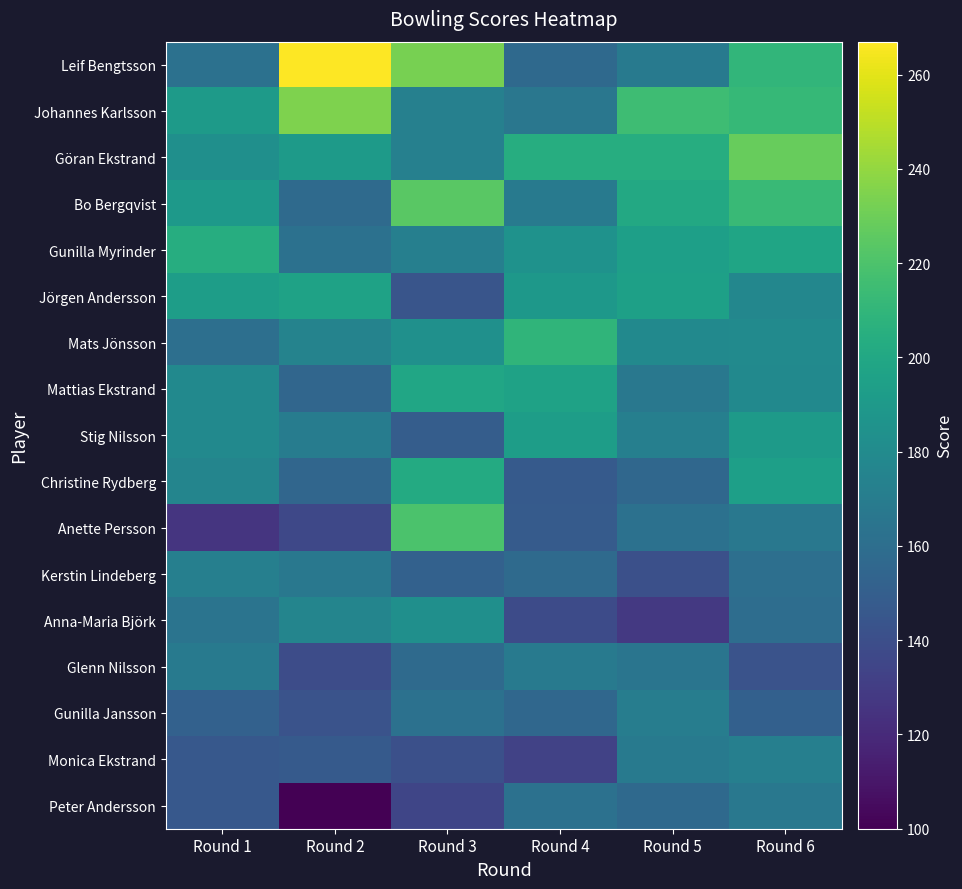

Reading right to left, what are all the values shown in this chart?

Leif Bengtsson: Round 6=210	Round 5=169	Round 4=157	Round 3=233	Round 2=267	Round 1=162
Johannes Karlsson: Round 6=212	Round 5=215	Round 4=166	Round 3=173	Round 2=235	Round 1=191
Göran Ekstrand: Round 6=228	Round 5=204	Round 4=204	Round 3=173	Round 2=191	Round 1=183
Bo Bergqvist: Round 6=213	Round 5=201	Round 4=168	Round 3=224	Round 2=158	Round 1=190
Gunilla Myrinder: Round 6=198	Round 5=194	Round 4=185	Round 3=172	Round 2=162	Round 1=204
Jörgen Andersson: Round 6=177	Round 5=195	Round 4=189	Round 3=144	Round 2=196	Round 1=193
Mats Jönsson: Round 6=180	Round 5=179	Round 4=209	Round 3=184	Round 2=175	Round 1=161
Mattias Ekstrand: Round 6=179	Round 5=167	Round 4=196	Round 3=199	Round 2=155	Round 1=179
Stig Nilsson: Round 6=191	Round 5=172	Round 4=193	Round 3=149	Round 2=170	Round 1=179
Christine Rydberg: Round 6=194	Round 5=156	Round 4=147	Round 3=202	Round 2=155	Round 1=176
Anette Persson: Round 6=167	Round 5=162	Round 4=148	Round 3=220	Round 2=136	Round 1=126
Kerstin Lindeberg: Round 6=161	Round 5=141	Round 4=158	Round 3=152	Round 2=167	Round 1=172
Anna-Maria Björk: Round 6=160	Round 5=128	Round 4=138	Round 3=183	Round 2=176	Round 1=164
Glenn Nilsson: Round 6=143	Round 5=165	Round 4=168	Round 3=158	Round 2=139	Round 1=169
Gunilla Jansson: Round 6=151	Round 5=171	Round 4=156	Round 3=162	Round 2=143	Round 1=152
Monica Ekstrand: Round 6=172	Round 5=169	Round 4=133	Round 3=141	Round 2=147	Round 1=146
Peter Andersson: Round 6=167	Round 5=157	Round 4=162	Round 3=135	Round 2=100	Round 1=146